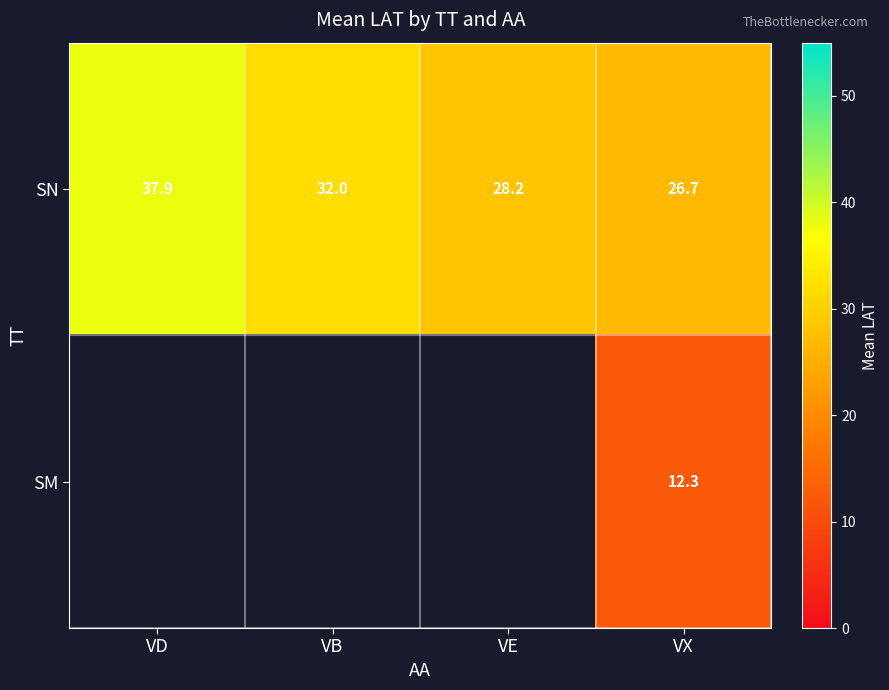

Which has a higher value, VB or VX?

VB